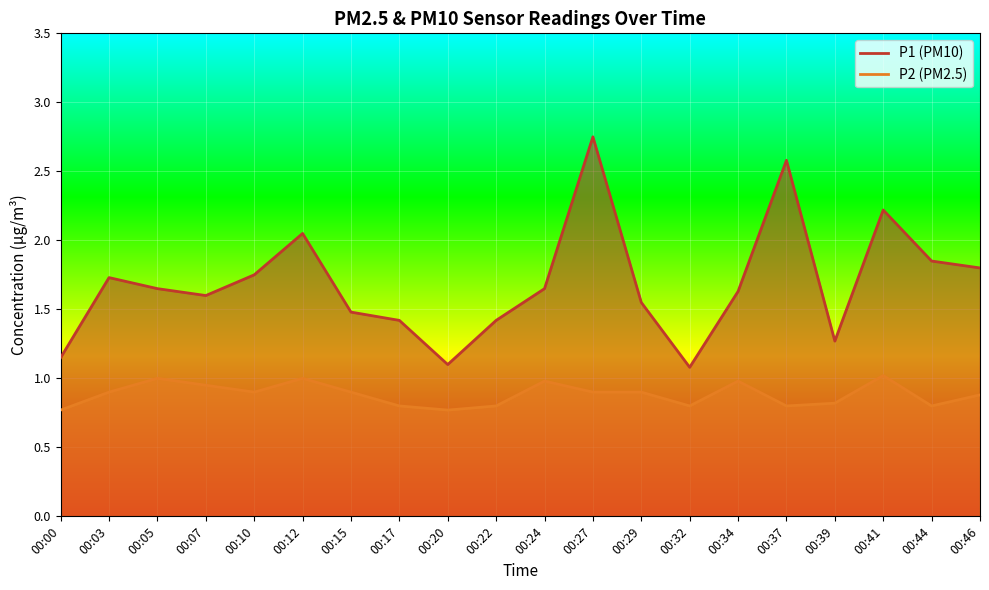

True or false: P2 and P1 intersect in this chart.

False